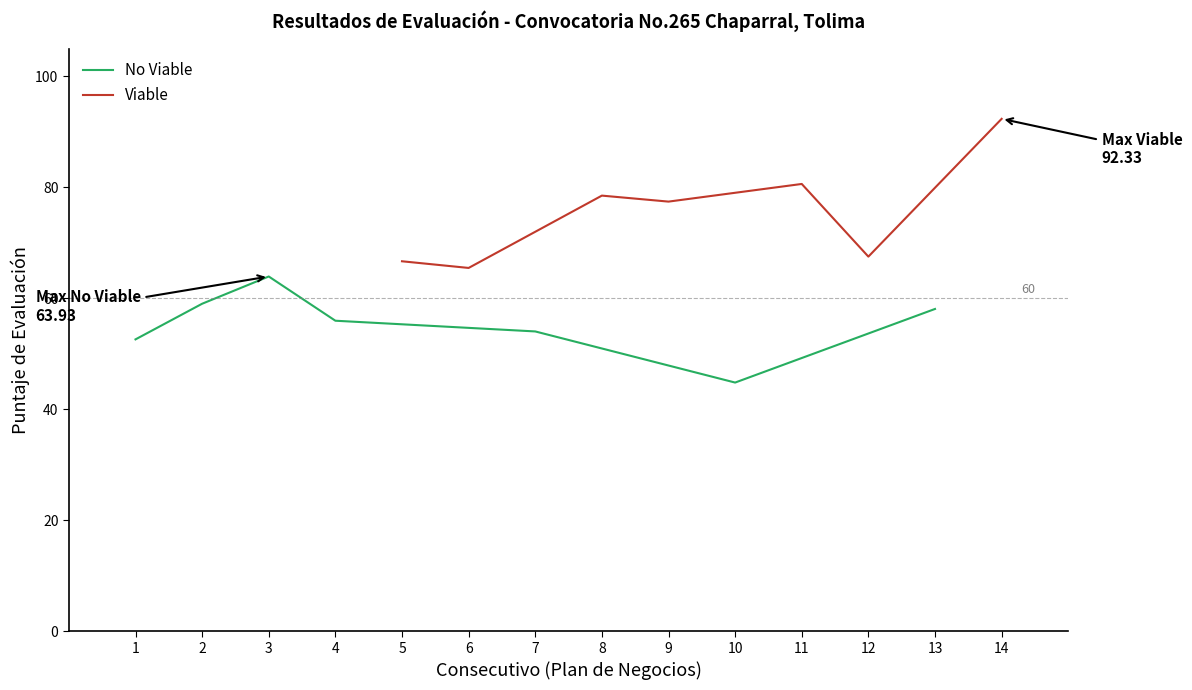

The value of Viable at 14 is 146.8. True or false?

False